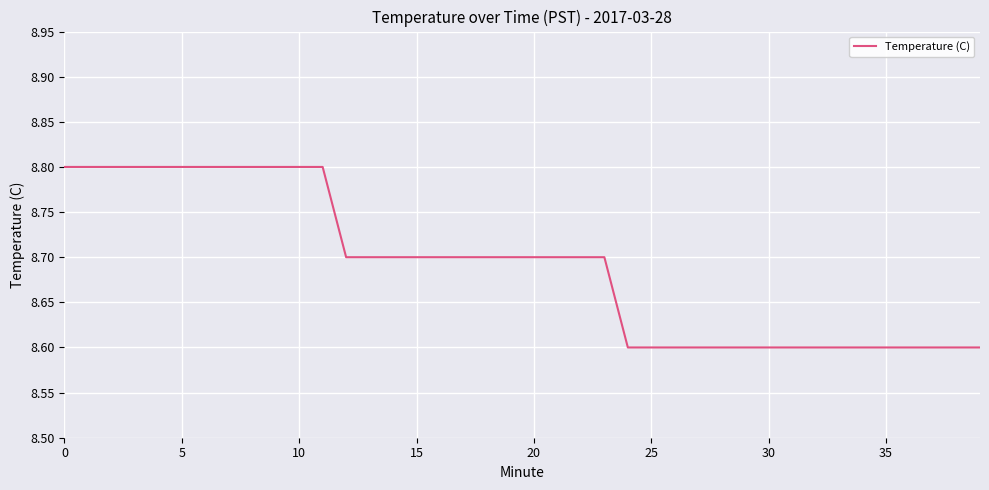

Reading left to right, list all the values displayed in this chart.

8.8	8.8	8.8	8.8	8.8	8.8	8.8	8.8	8.8	8.8	8.8	8.8	8.7	8.7	8.7	8.7	8.7	8.7	8.7	8.7	8.7	8.7	8.7	8.7	8.6	8.6	8.6	8.6	8.6	8.6	8.6	8.6	8.6	8.6	8.6	8.6	8.6	8.6	8.6	8.6